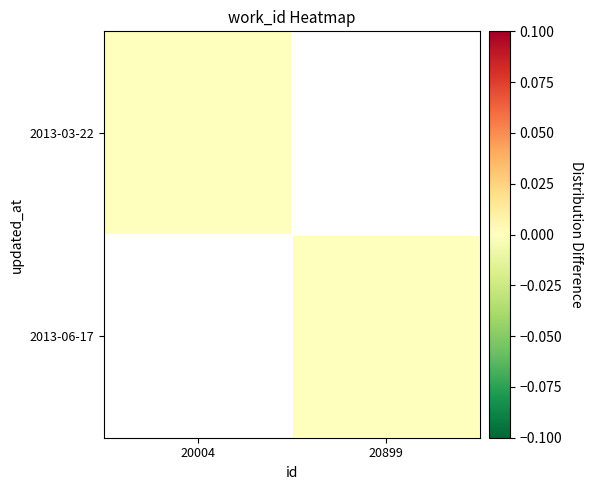

Which series has the widest spread of values?

2013-03-22